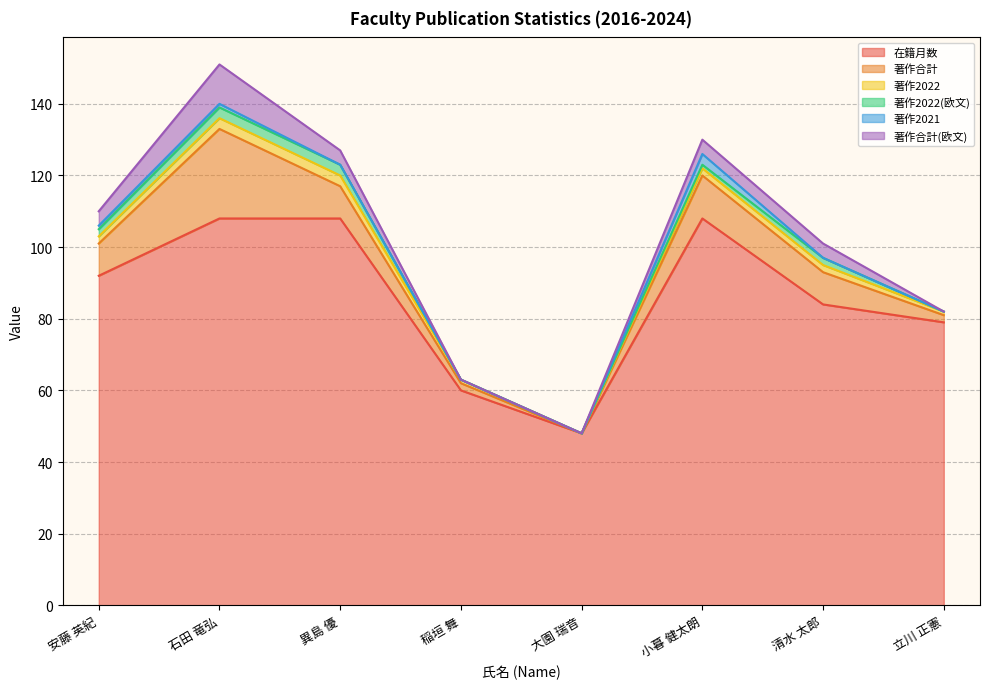

True or false: 著作合計(欧文) and 著作2022(欧文) cross at least once.

False